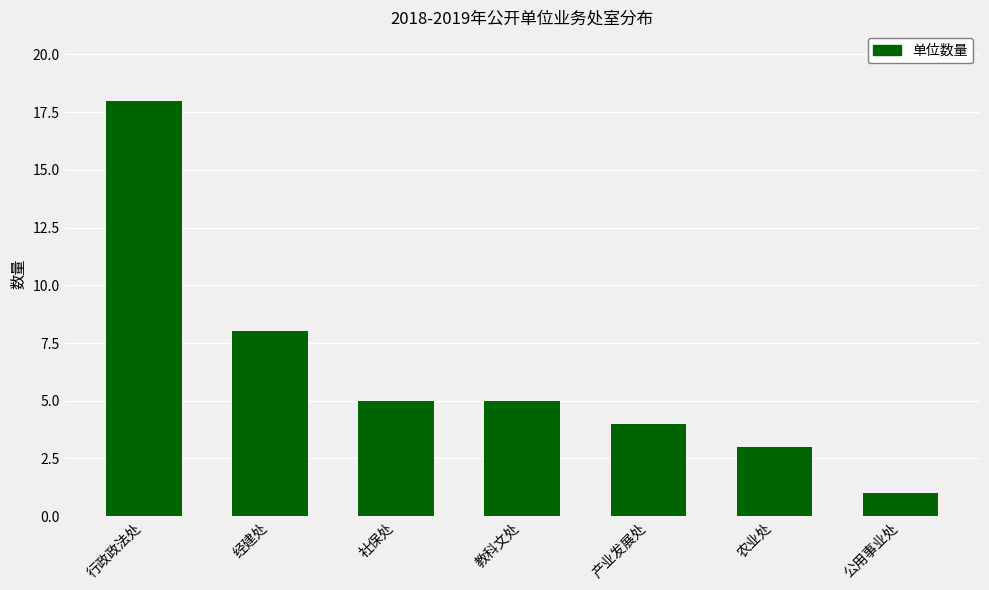

What is the value of the 5th bar from the left?

4